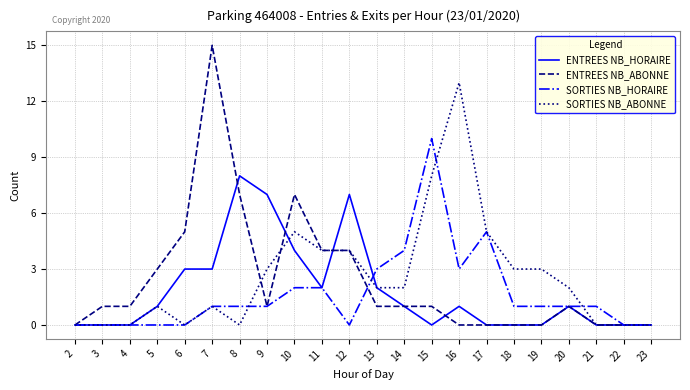

Reading right to left, list all the values displayed in this chart.

ENTREES NB_HORAIRE: 23=0	22=0	21=0	20=1	19=0	18=0	17=0	16=1	15=0	14=1	13=2	12=7	11=2	10=4	9=7	8=8	7=3	6=3	5=1	4=0	3=0	2=0
ENTREES NB_ABONNE: 23=0	22=0	21=0	20=1	19=0	18=0	17=0	16=0	15=1	14=1	13=1	12=4	11=4	10=7	9=1	8=7	7=15	6=5	5=3	4=1	3=1	2=0
SORTIES NB_HORAIRE: 23=0	22=0	21=1	20=1	19=1	18=1	17=5	16=3	15=10	14=4	13=3	12=0	11=2	10=2	9=1	8=1	7=1	6=0	5=0	4=0	3=0	2=0
SORTIES NB_ABONNE: 23=0	22=0	21=0	20=2	19=3	18=3	17=5	16=13	15=8	14=2	13=2	12=4	11=4	10=5	9=3	8=0	7=1	6=0	5=1	4=0	3=0	2=0